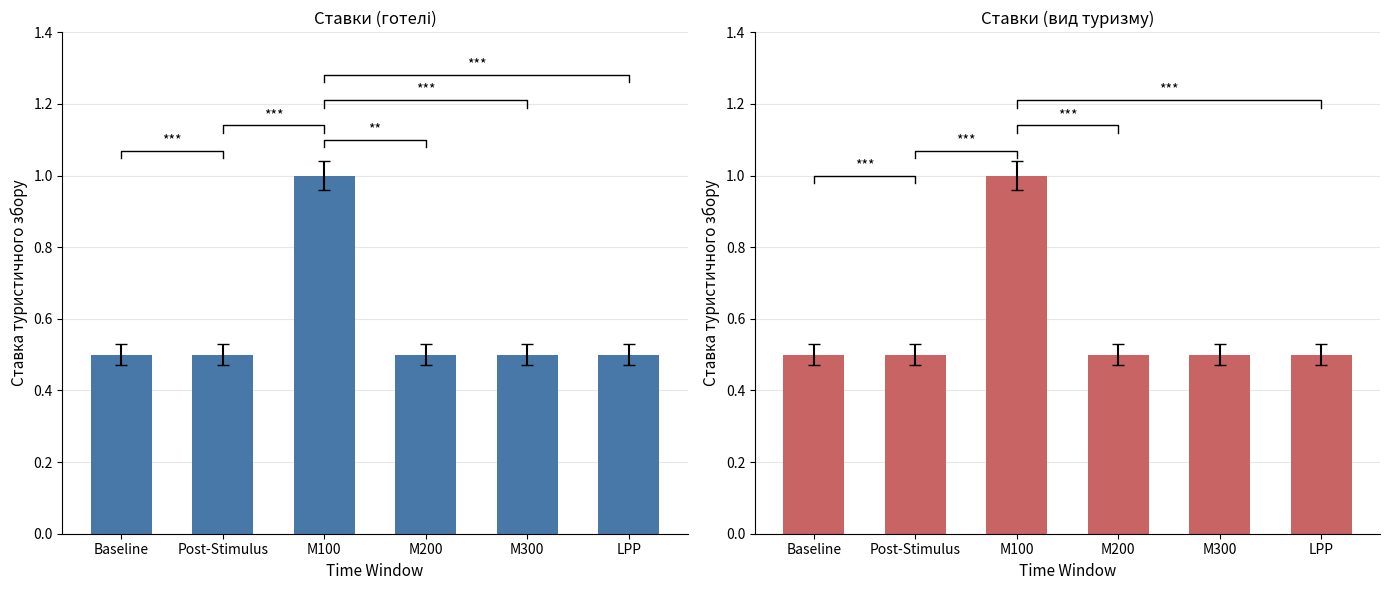

Count the number of data series in this chart.

2